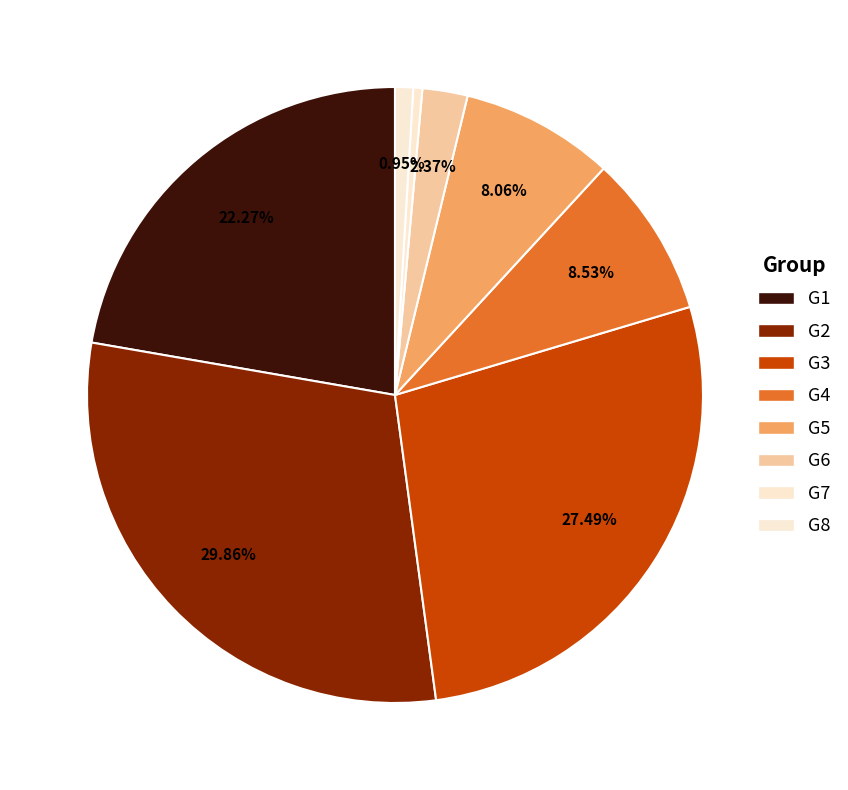

Is there any slice that represents more than half of the pie?

No